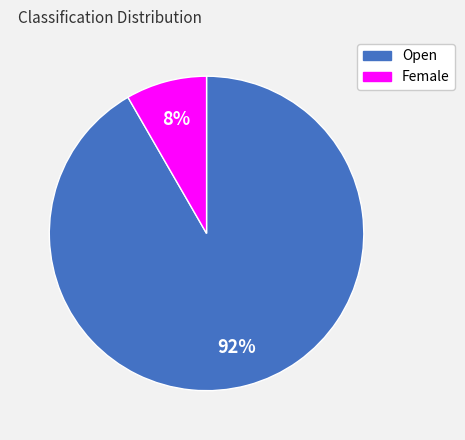

Is there a majority slice in this chart?

Yes